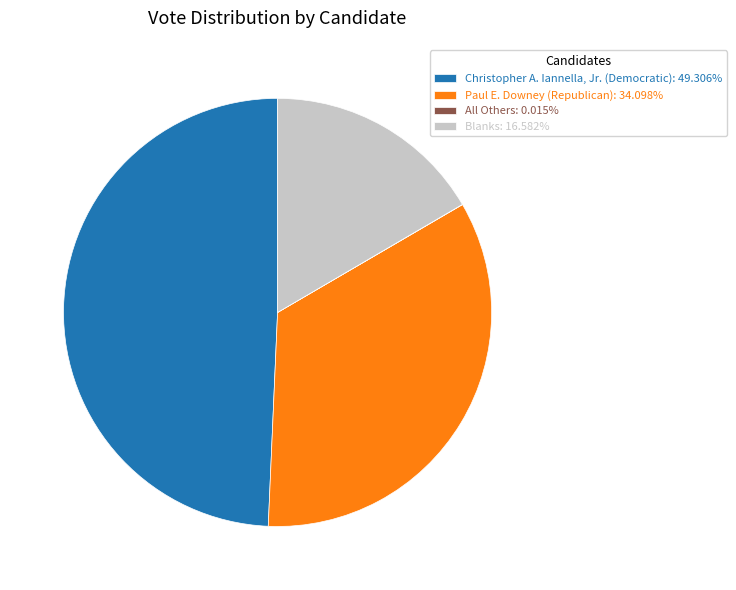

Is Blanks: 16.582% the majority of the pie?

No